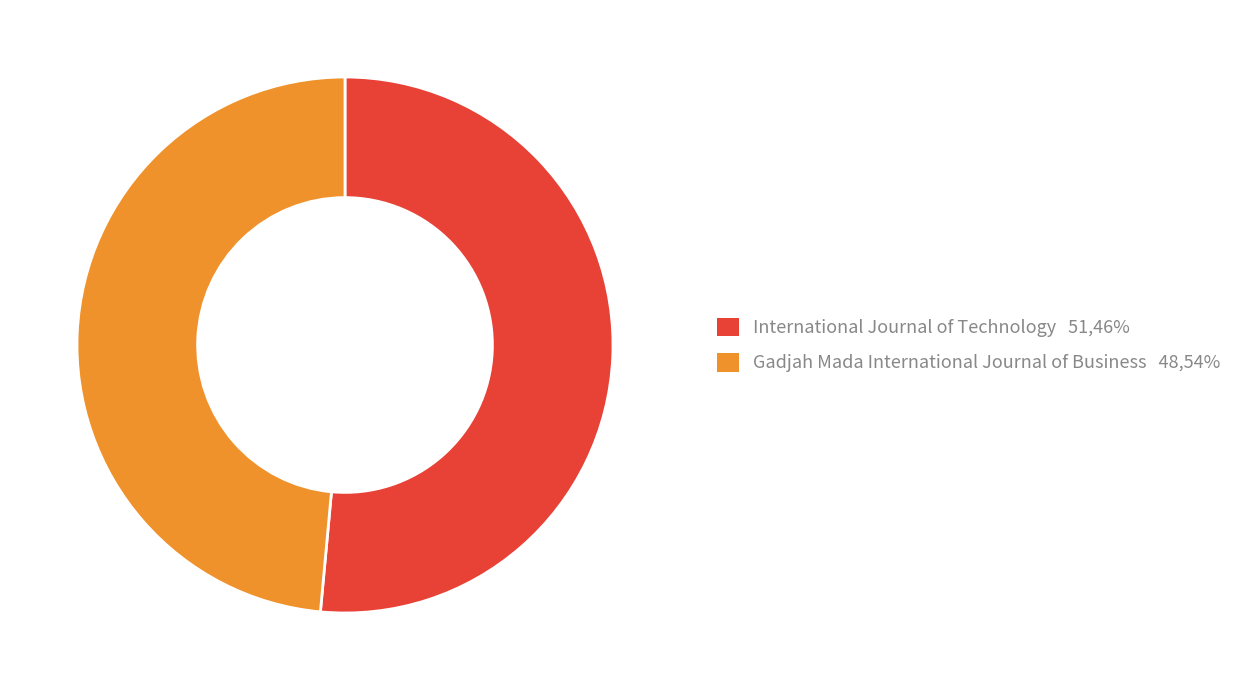

What is the ratio of the value at International Journal of Technology 51,46% to the value at Gadjah Mada International Journal of Business 48,54%?

1.1